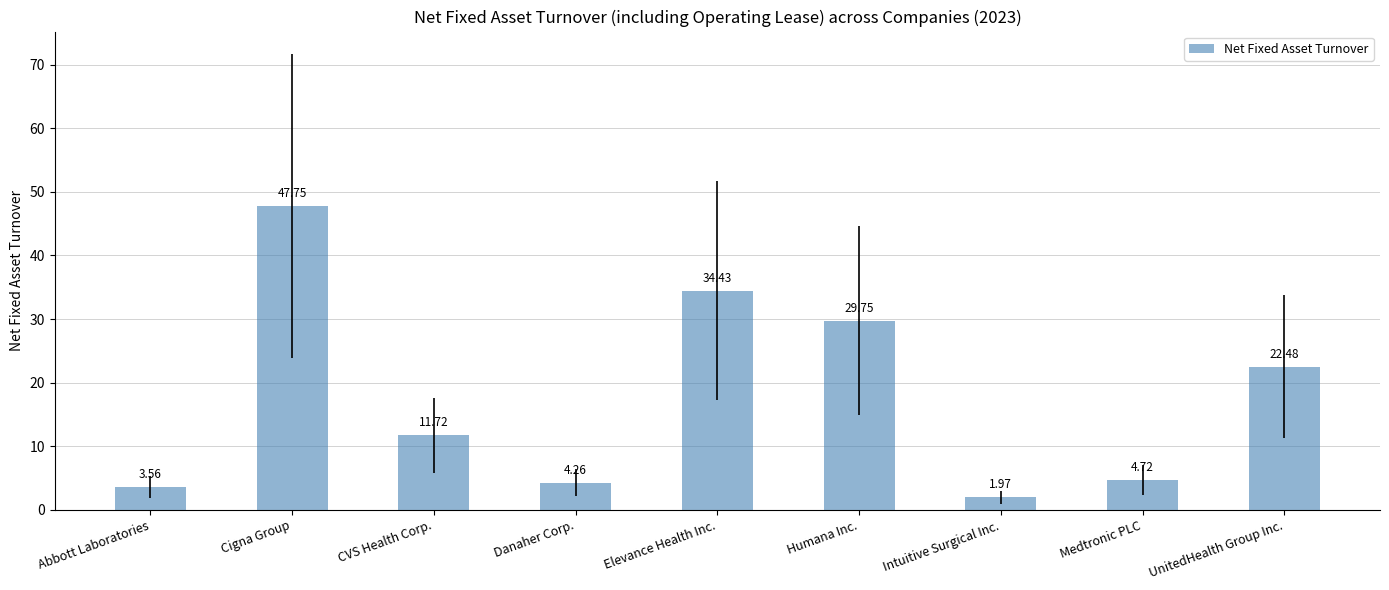

Rank the categories by value from lowest to highest.

Intuitive Surgical Inc., Abbott Laboratories, Danaher Corp., Medtronic PLC, CVS Health Corp., UnitedHealth Group Inc., Humana Inc., Elevance Health Inc., Cigna Group